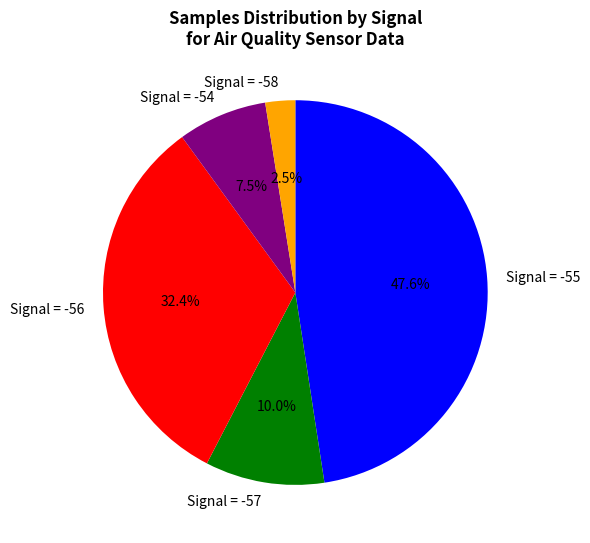

Approximately how many times larger is the value at Signal = -56 compared to Signal = -55?

0.7